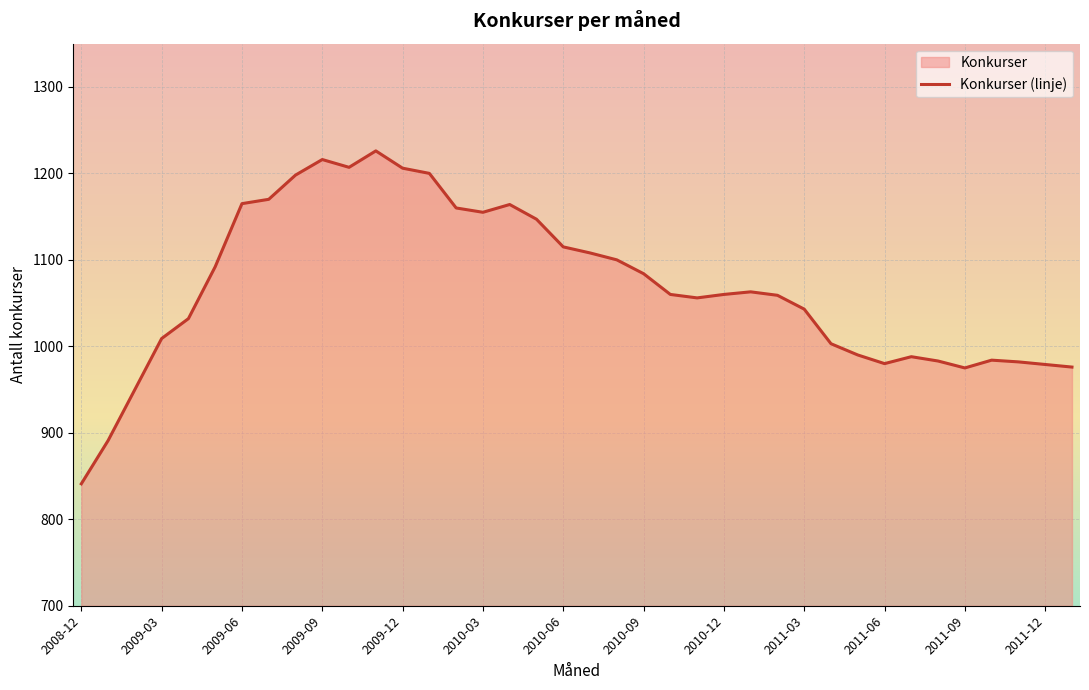

Does the chart display data point markers on the line(s)?

No